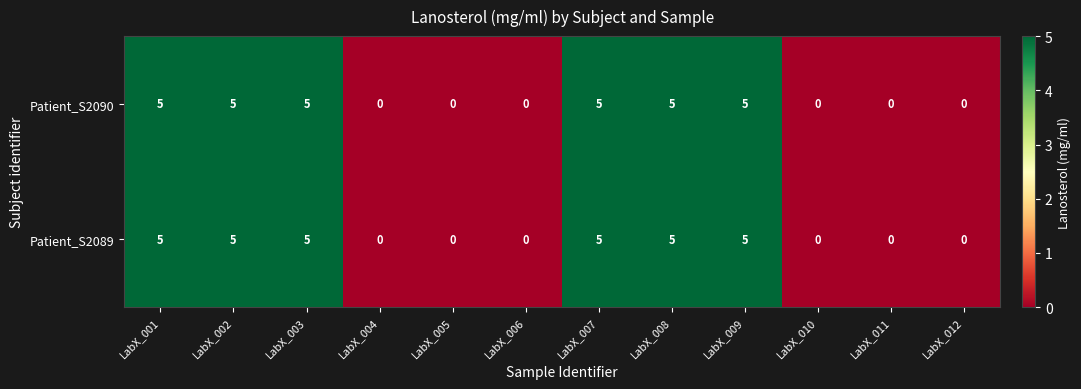

Is the value of Patient_S2090 at LabX_007 greater than the value of Patient_S2089 at LabX_012?

Yes